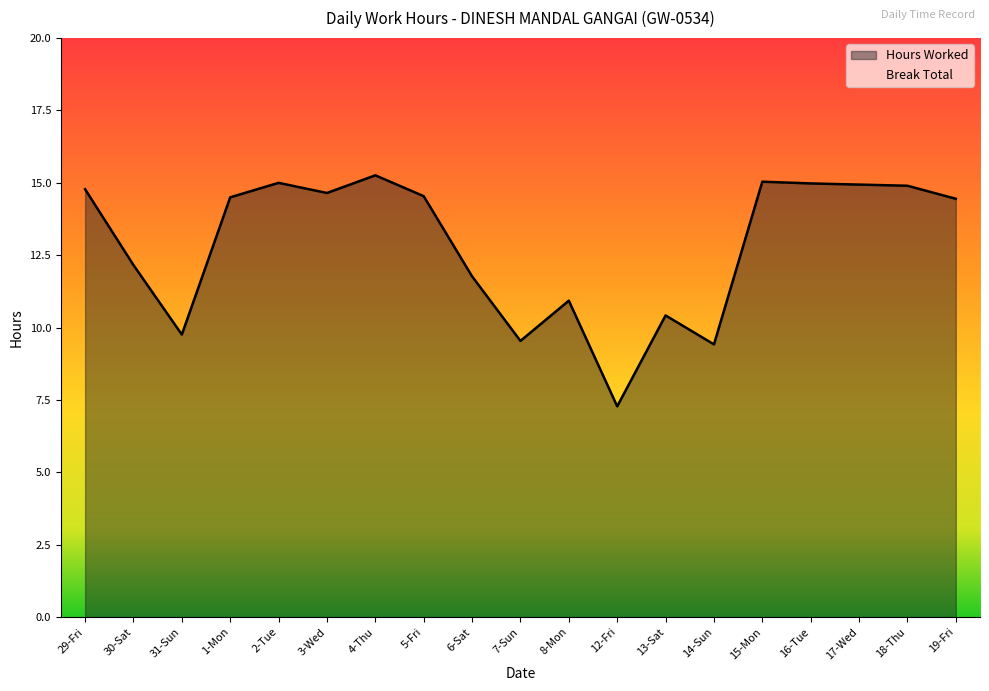

True or false: the data shows 23.9 at 5-Fri.

False